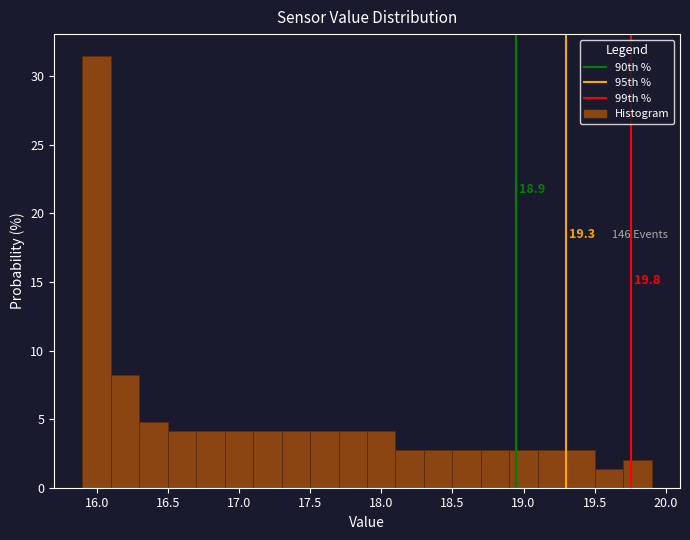

Which range on the x-axis has the tallest bar?

15.9 to 16.1